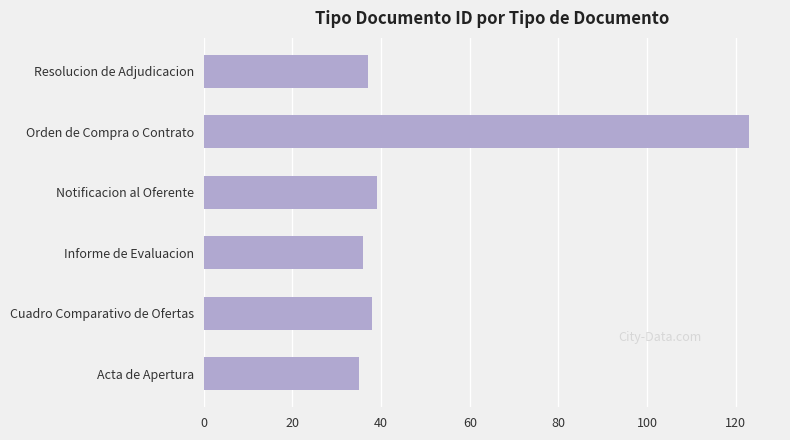

What is the average value?

51